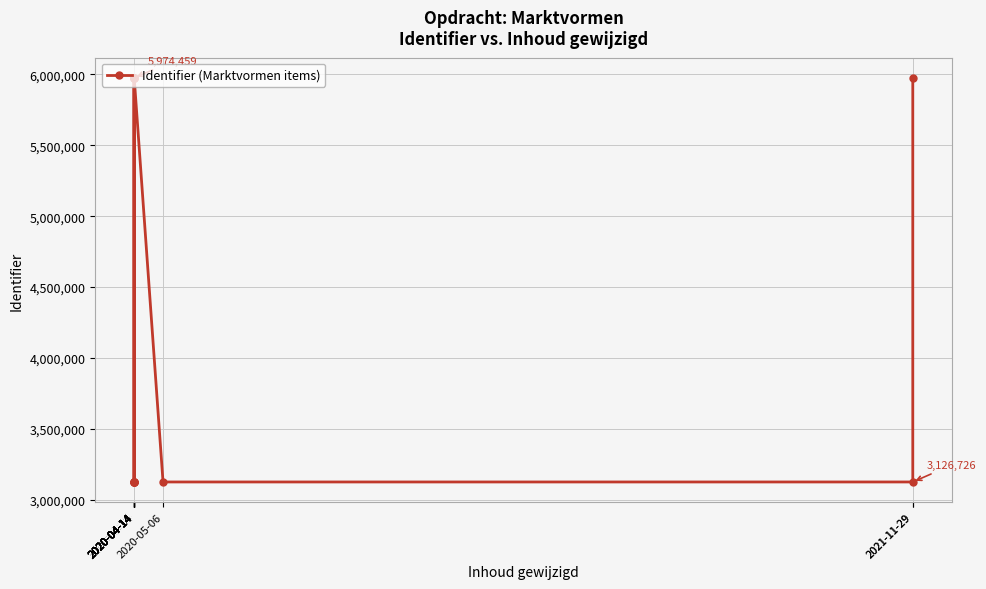

How many categories are shown in the chart?

13